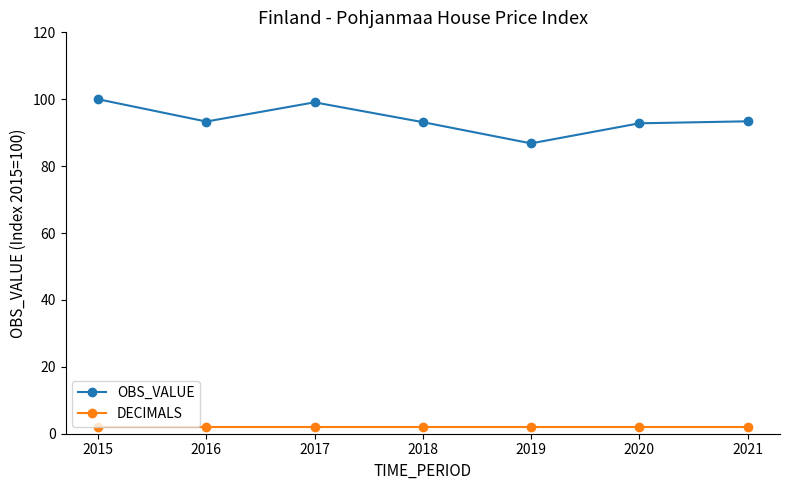

Rank the series by their average value, from lowest to highest.

DECIMALS, OBS_VALUE